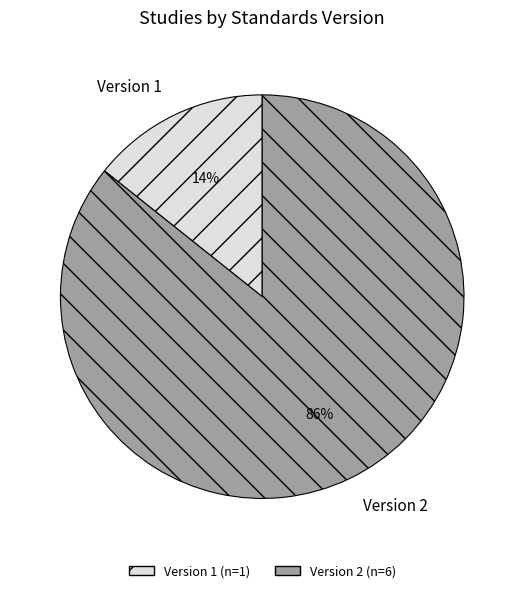

Do Version 1 and Version 2 together represent more than half of the pie?

Yes